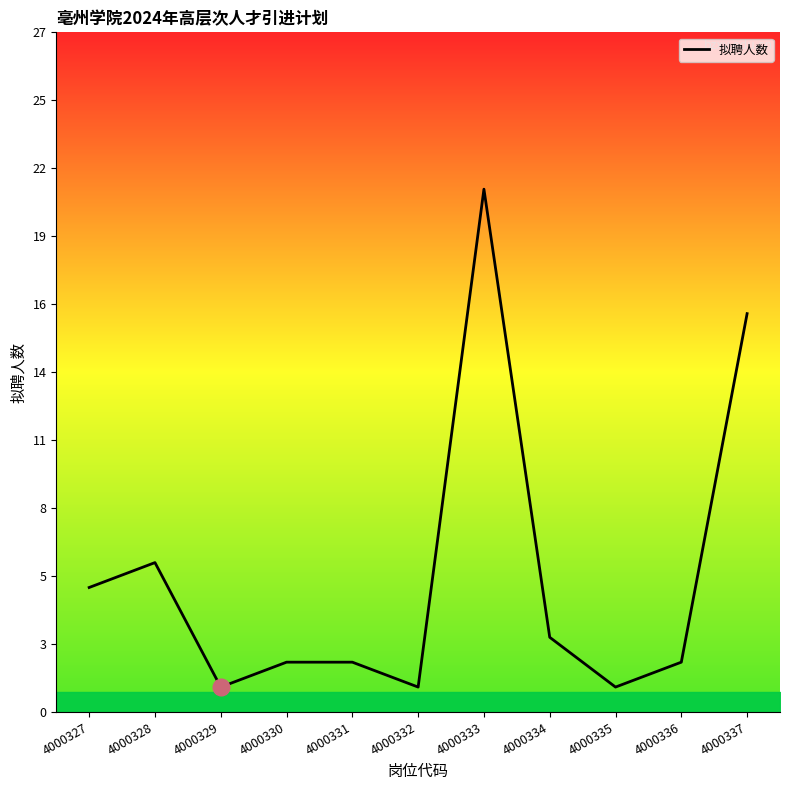

Does the chart have visible grid lines?

No